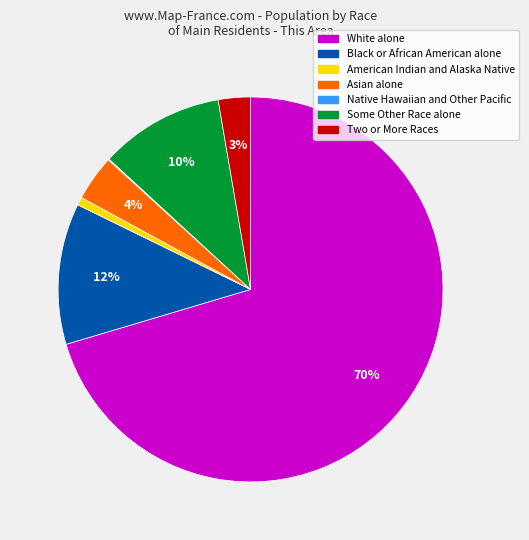

Which slice is the largest?

White alone